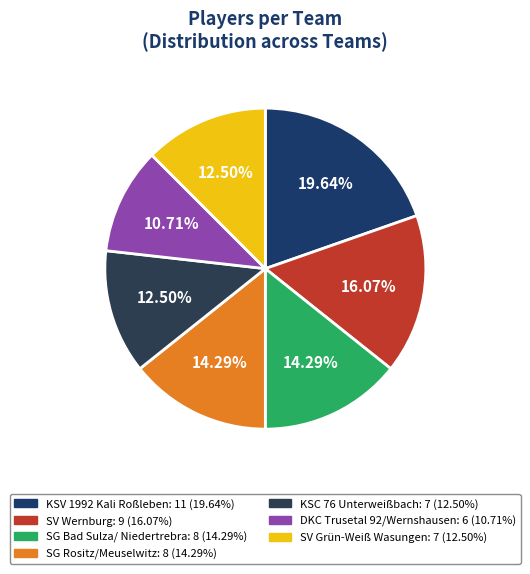

Does SG Bad Sulza/ Niedertrebra represent more than half of the total?

No